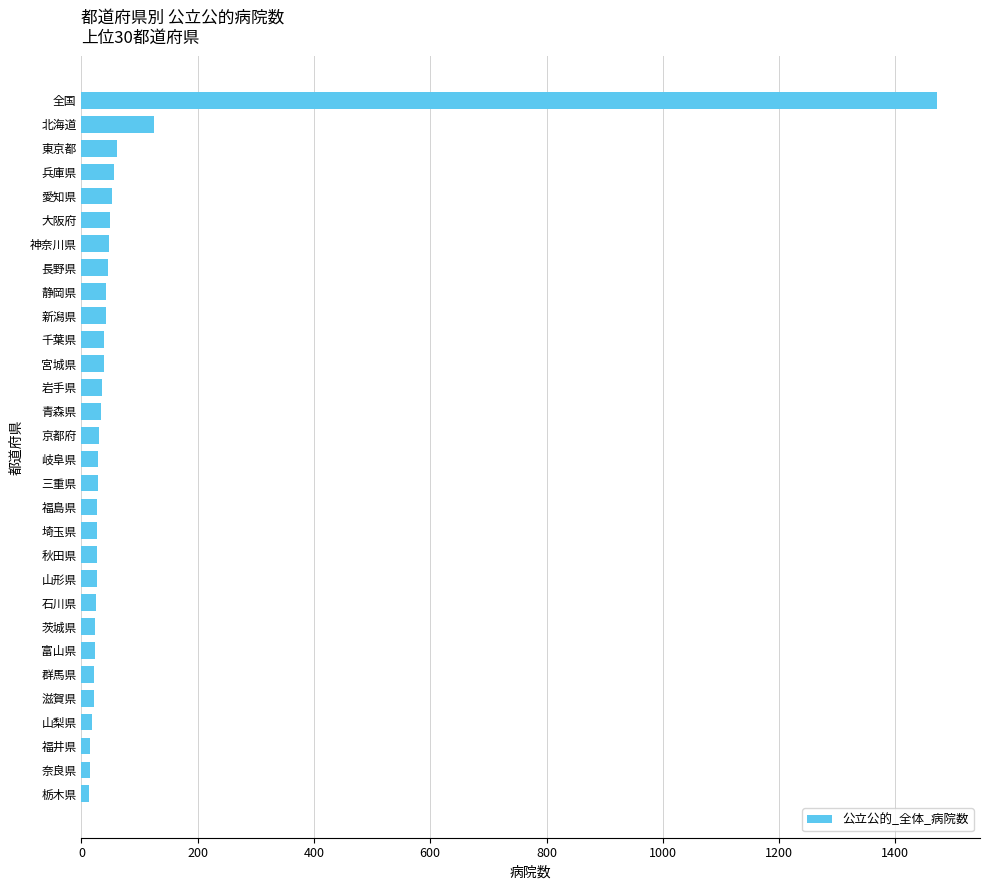

Are the bars horizontal?

Yes